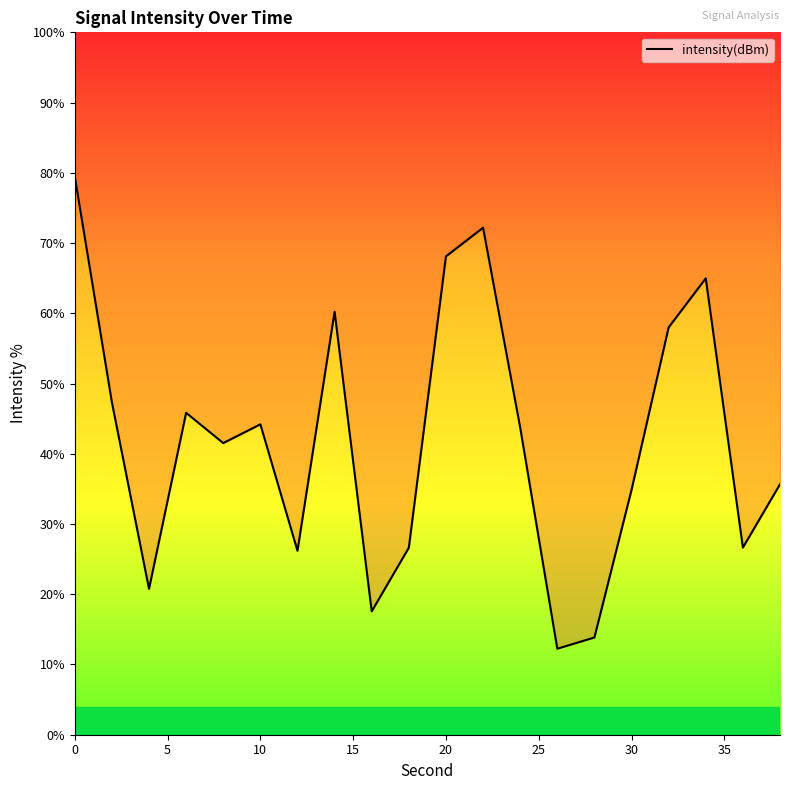

How many distinct data groups are displayed?

1